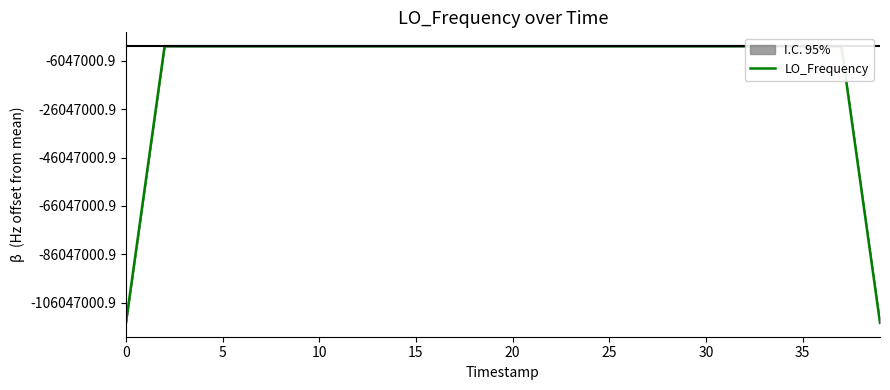

How many lines are shown in the chart?

1